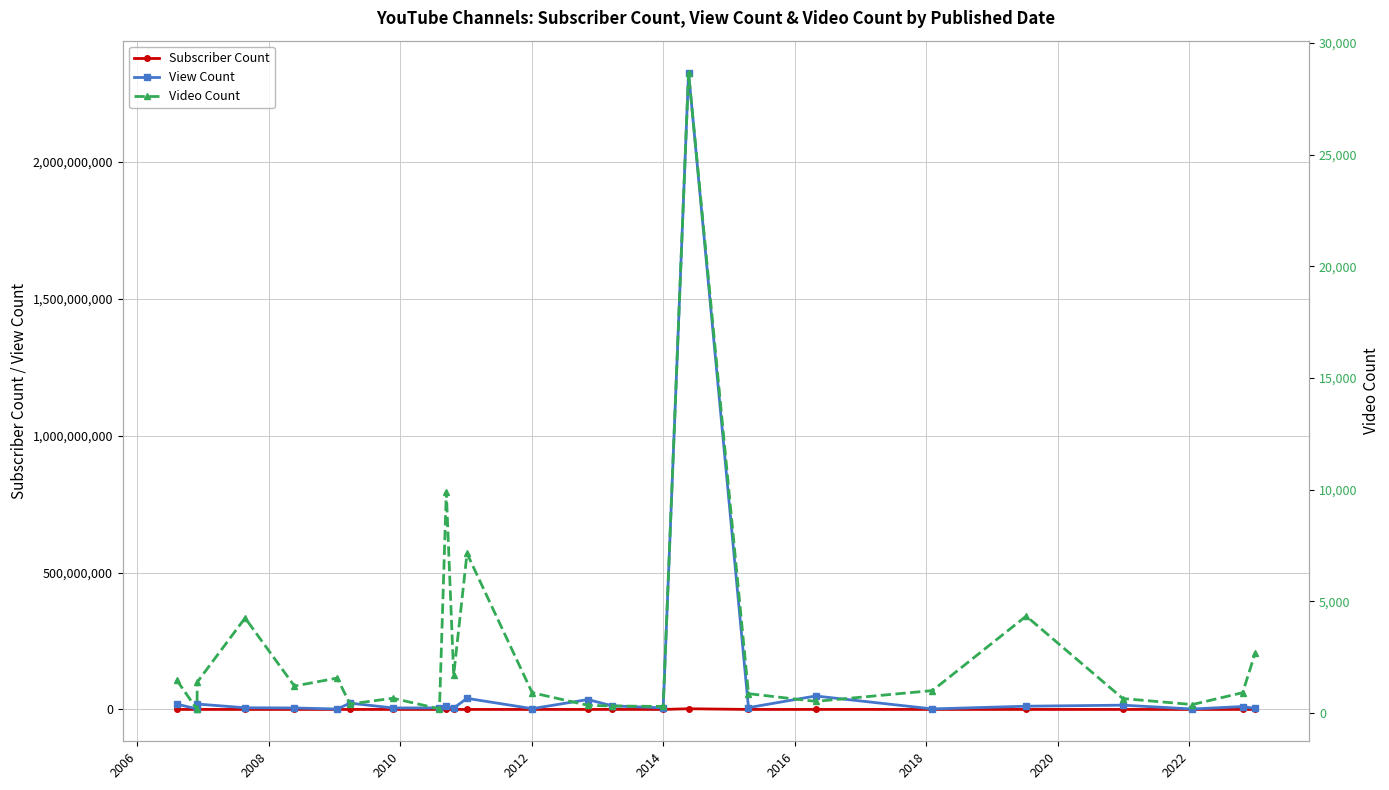

How many distinct data groups are displayed?

3